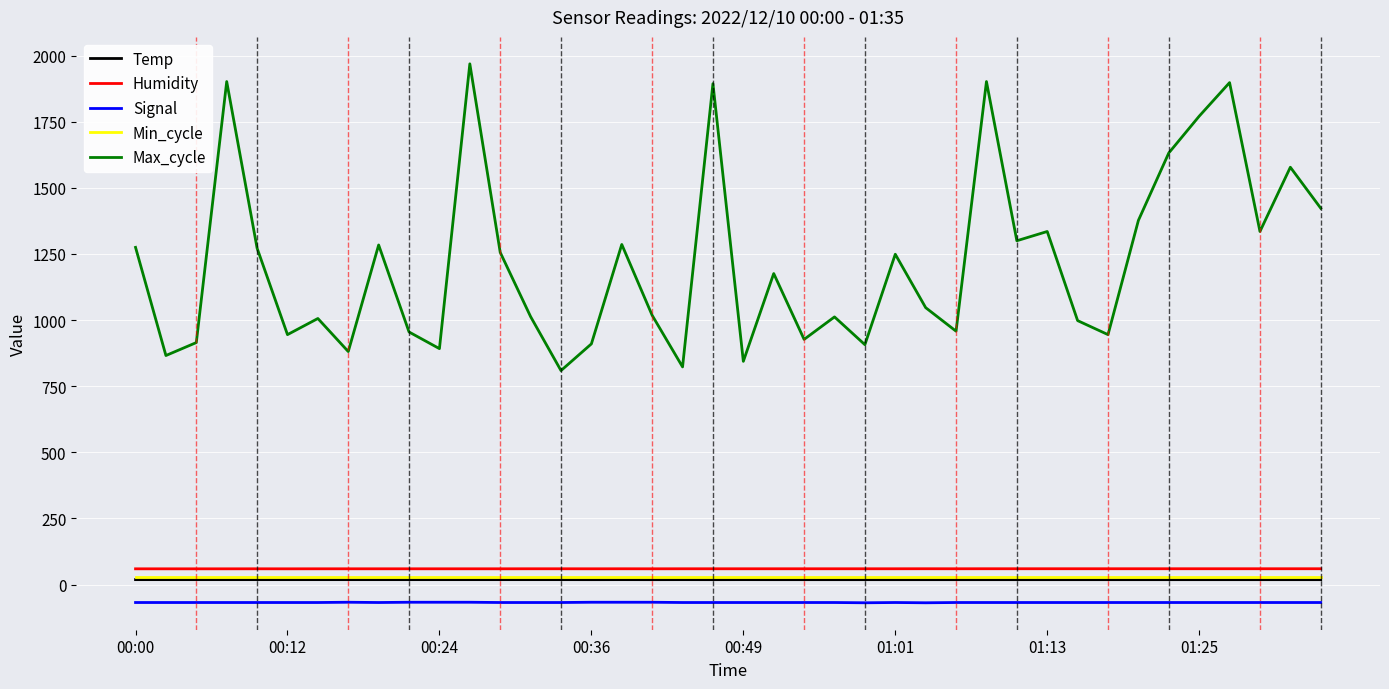

What is the minimum value shown in the chart?

-69.0